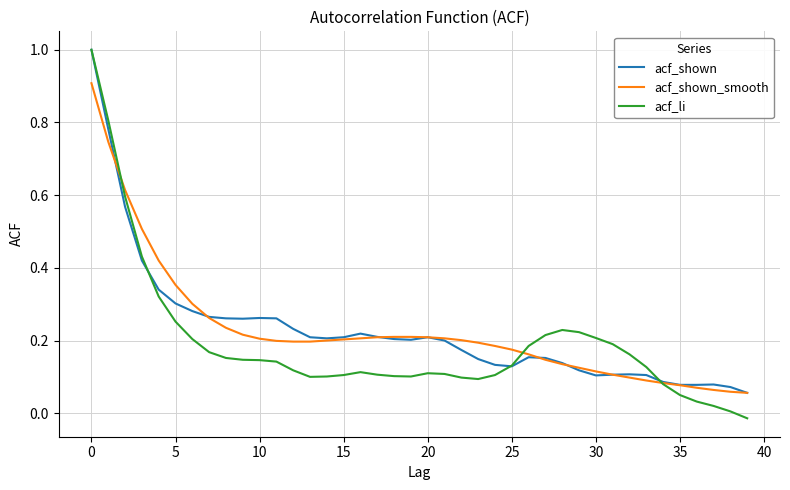

What is the maximum value for acf_shown?

1.0